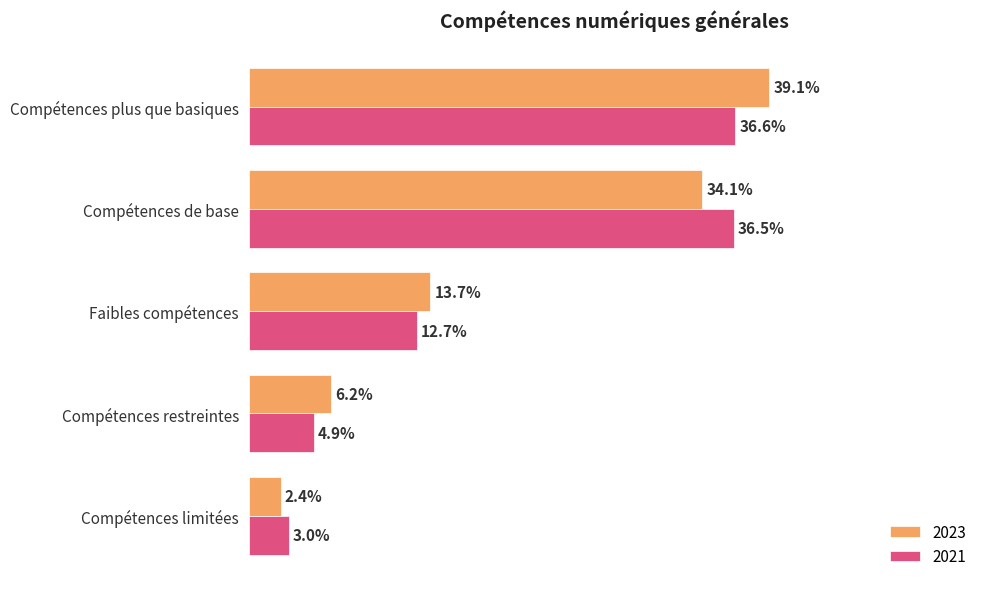

At which category is the sum across all series the highest?

Compétences plus que basiques